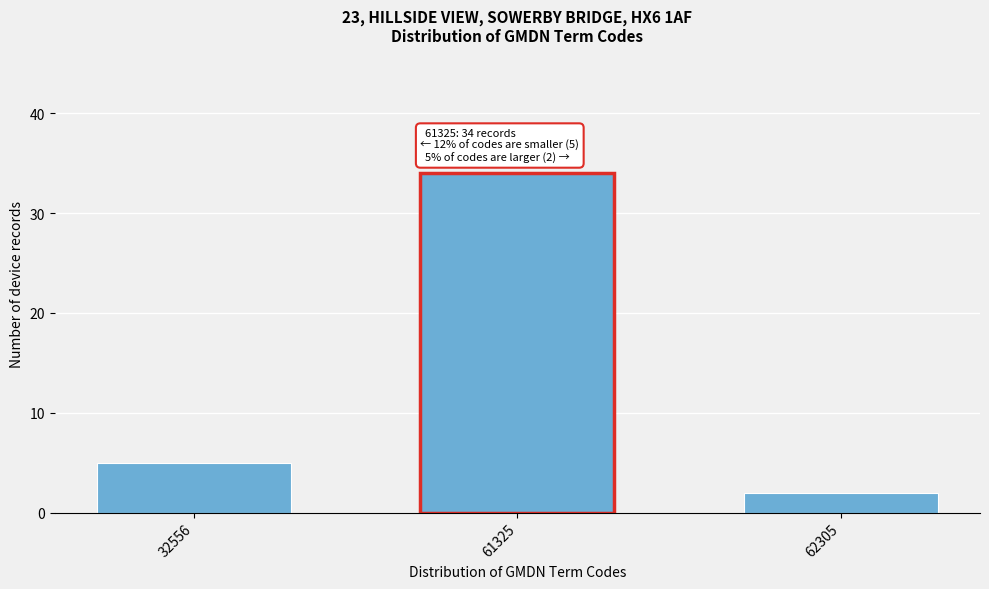

Reading right to left, list all the values displayed in this chart.

62305=2	61325=34	32556=5